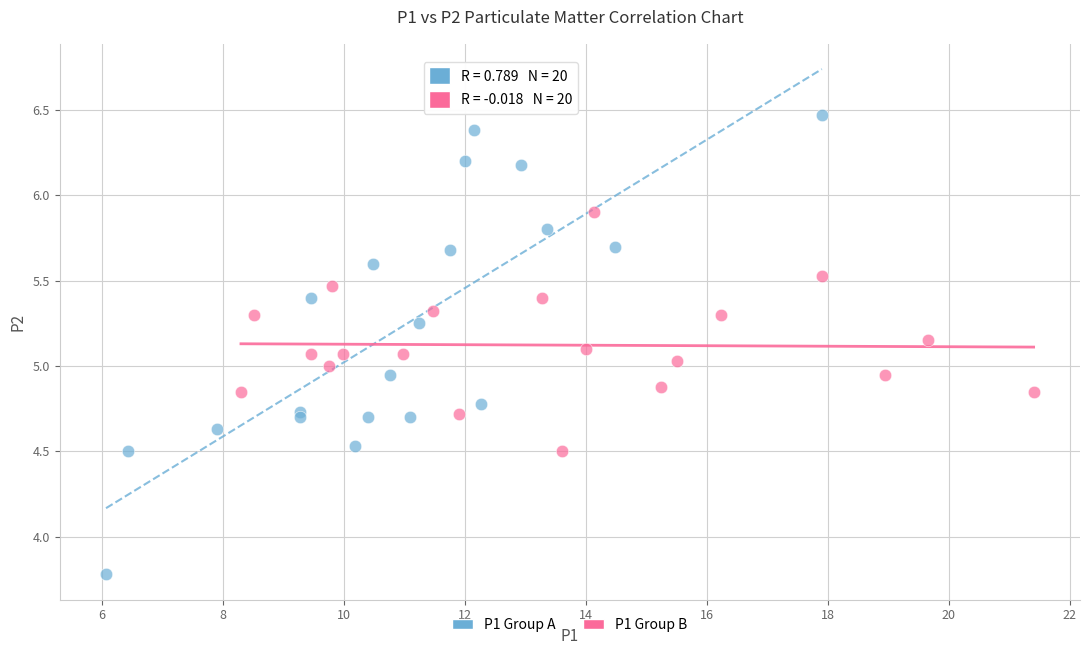

Which series reaches the minimum Y coordinate?

P1 Group A